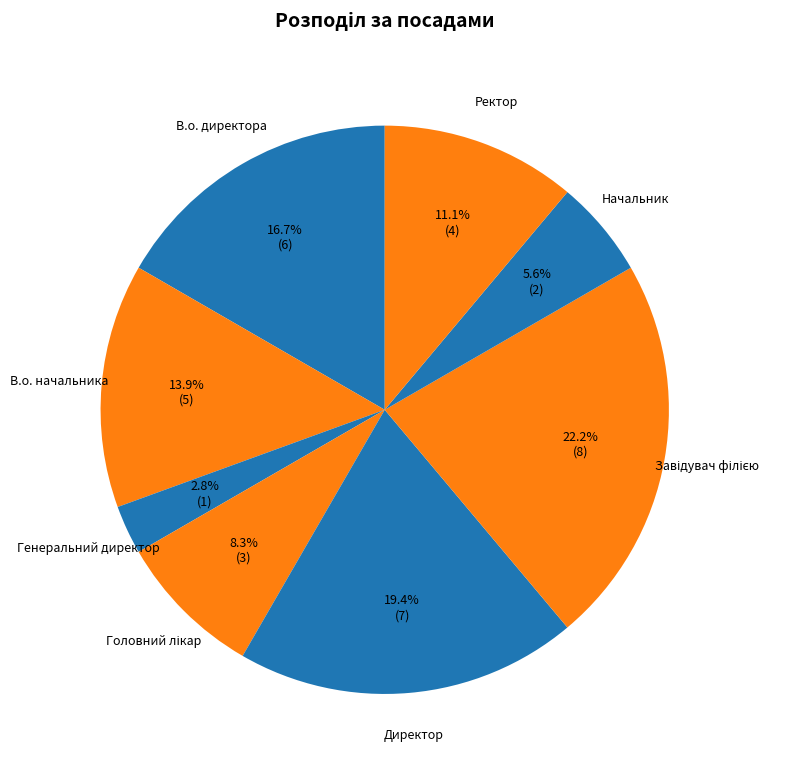

How many segments does this pie chart have?

8